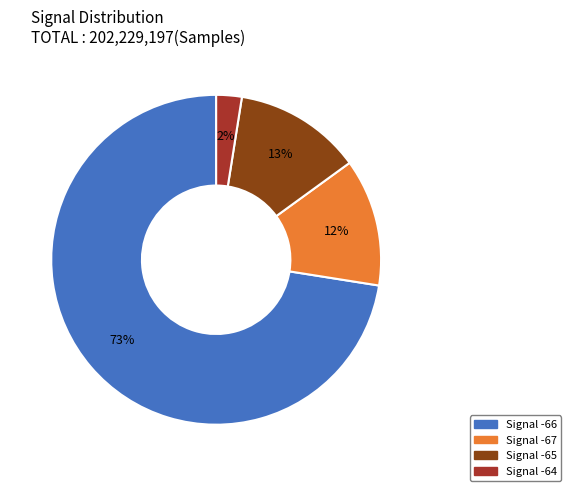

Is there any slice that represents more than half of the pie?

Yes